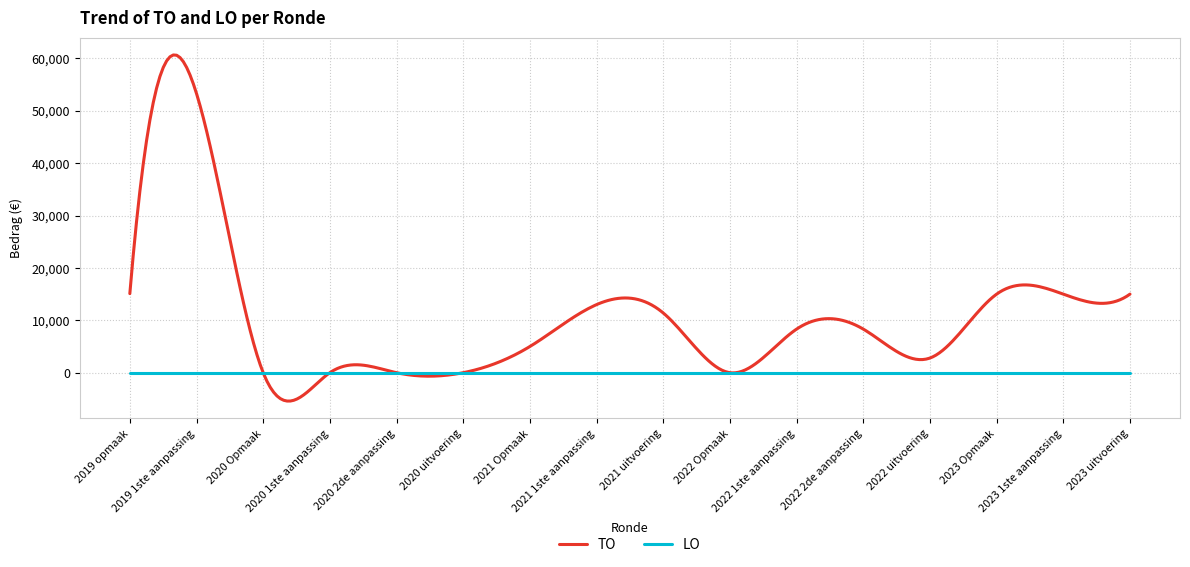

Which series has the largest total across all categories?

TO